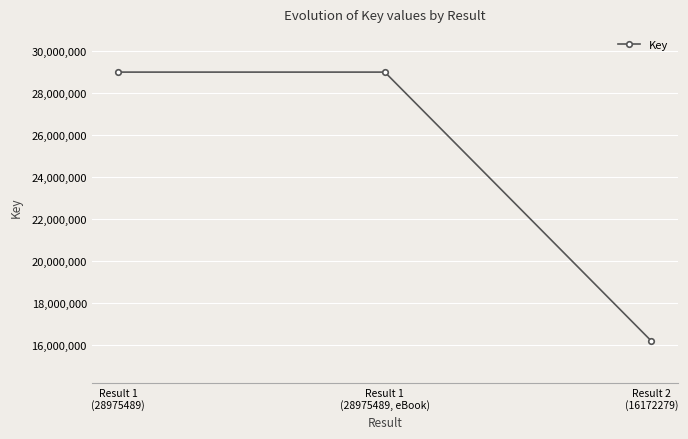

Reading left to right, what are all the values shown in this chart?

Result 1
(28975489)=28975489	Result 1
(28975489, eBook)=28975489	Result 2
(16172279)=16172279